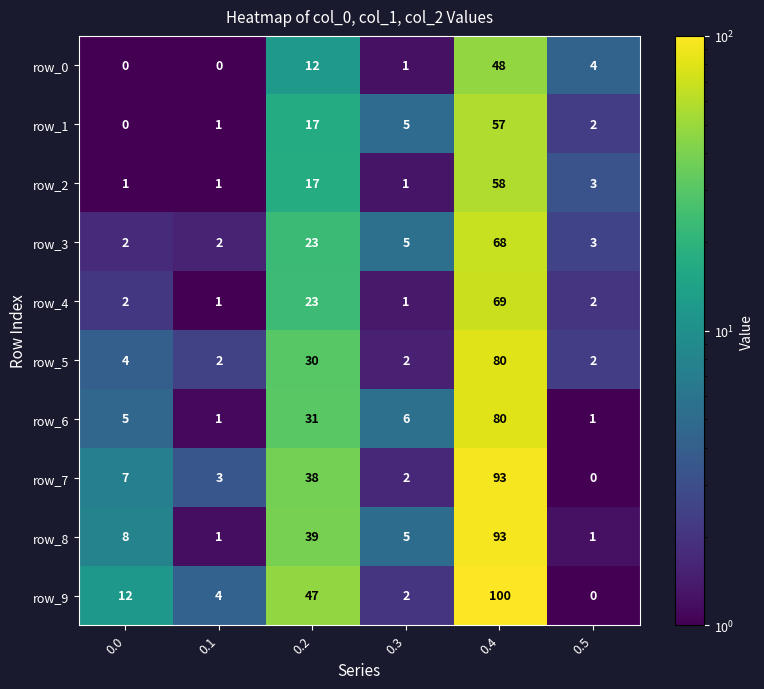

Rank the categories by row_7 value from highest to lowest.

0.4, 0.2, 0.0, 0.1, 0.3, 0.5